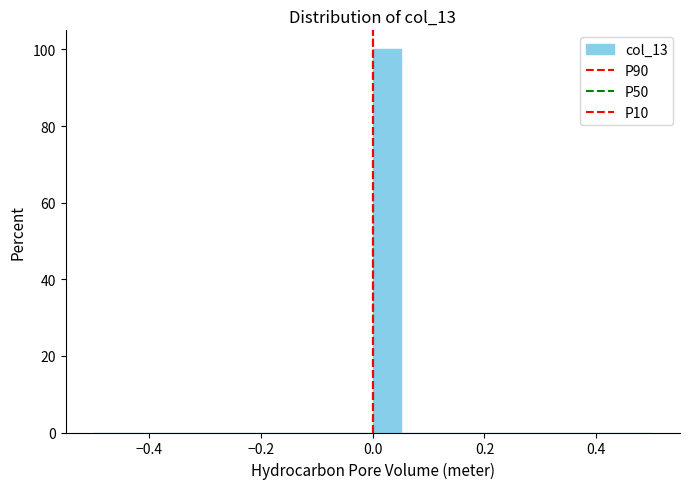

Around what value on the x-axis is the tallest bar? Give the approximate position of its centre, as read against the axis.

0.02